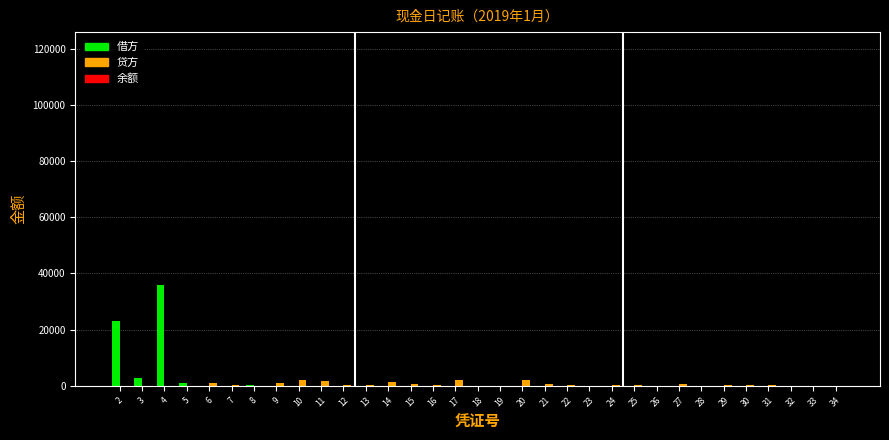

What is the sum of all 贷方 values?

15052.7